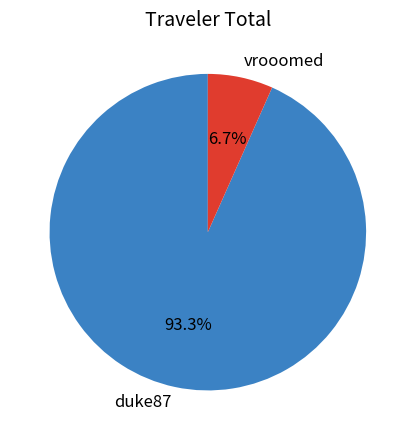

Which has a higher value, duke87 or vrooomed?

duke87